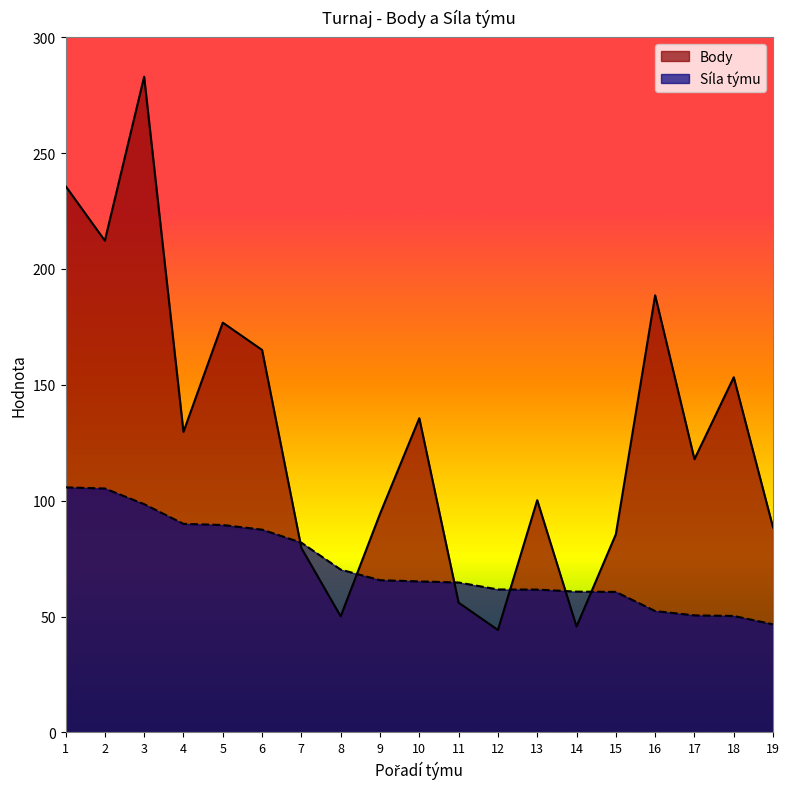

What are all the series names shown in the legend?

Body, Síla týmu